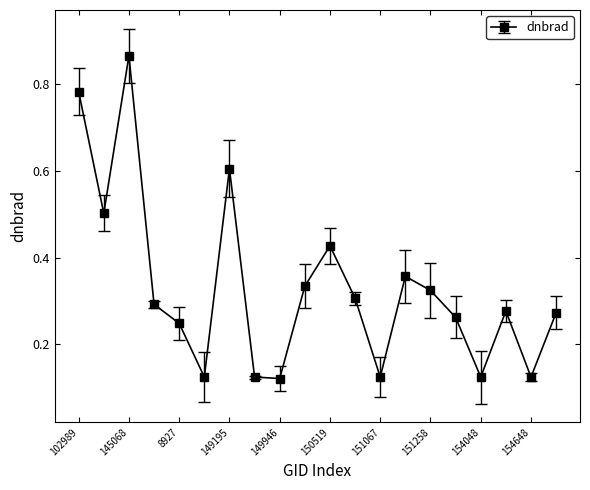

What is the sum of all values?

6.6